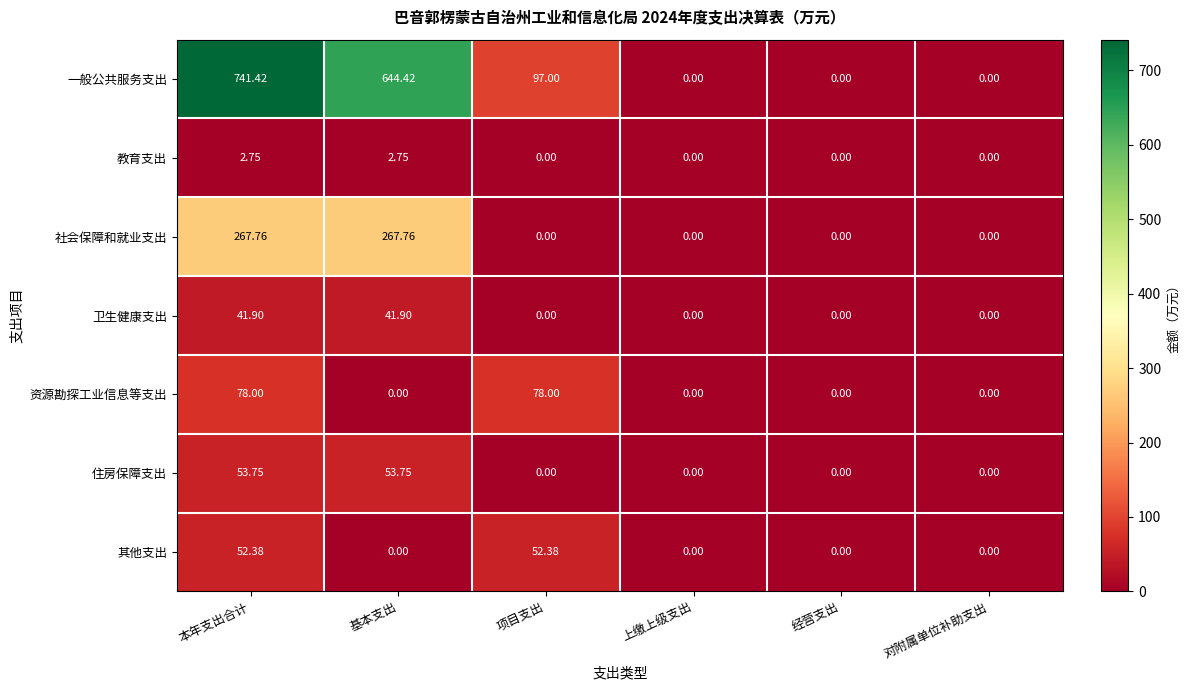

Which label corresponds to the largest value in the chart?

本年支出合计